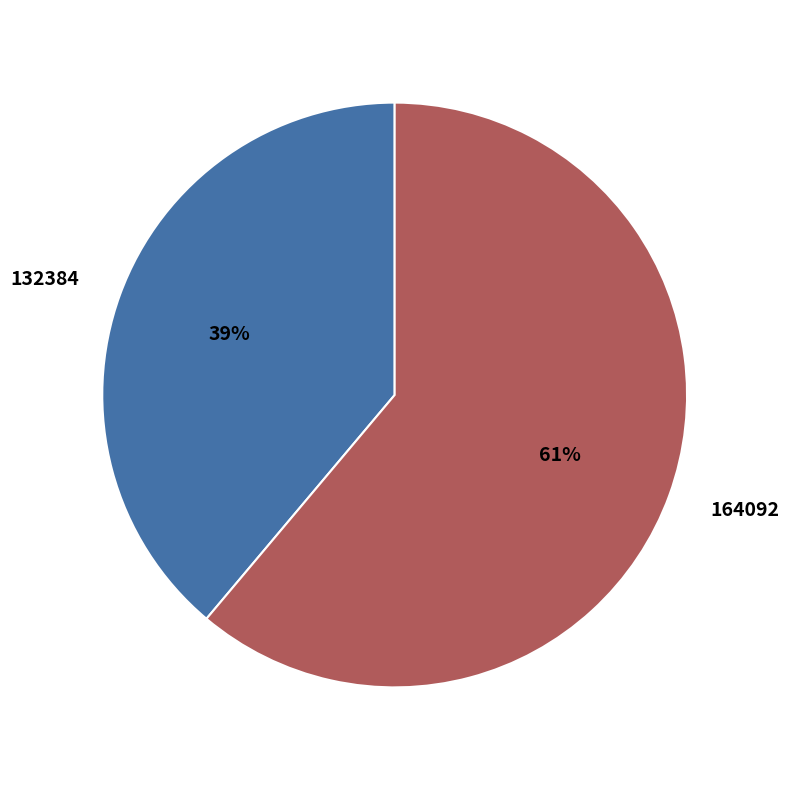

How many slices are in this pie chart?

2